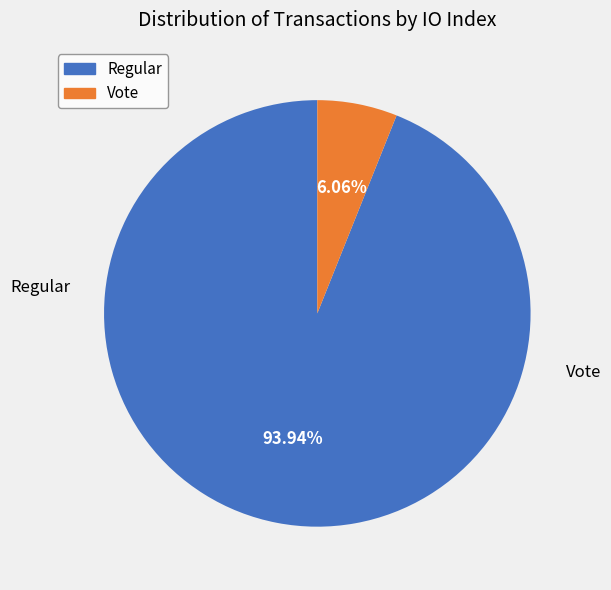

Does any single category account for the majority?

Yes